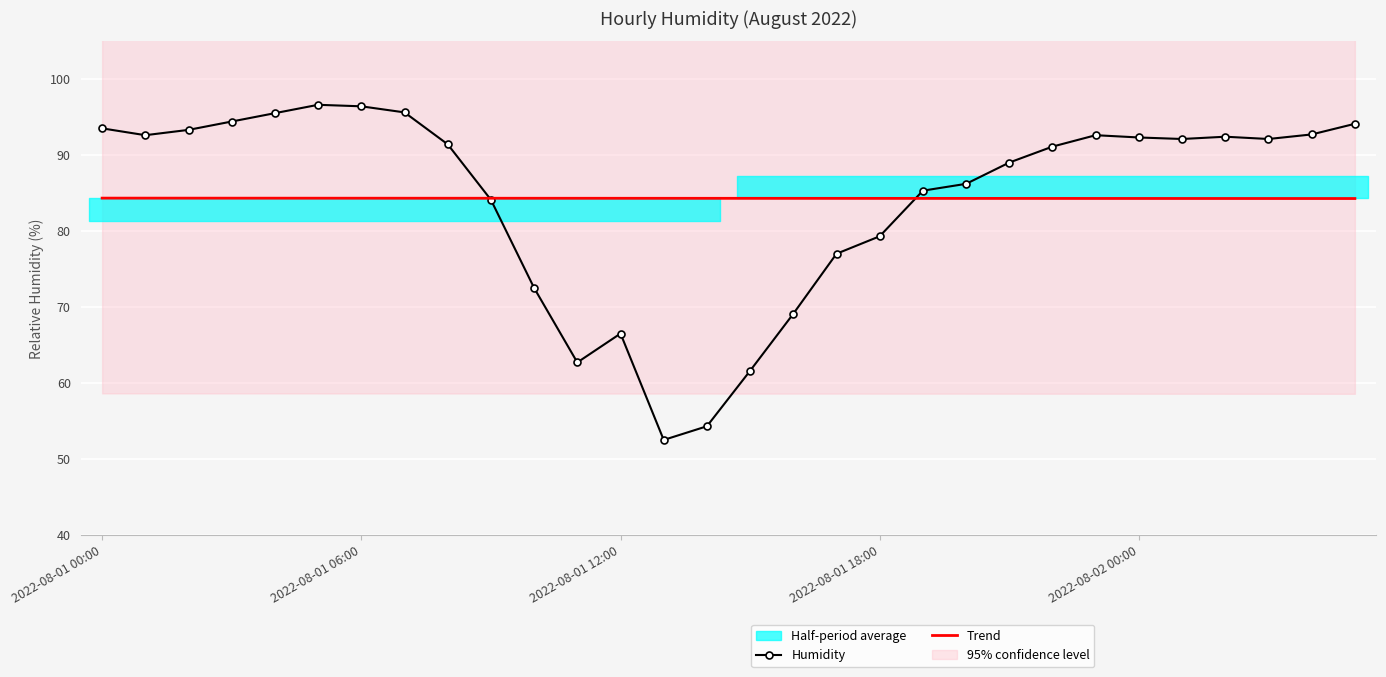

After their last crossing, which series has the higher values: Humidity or Trend?

Humidity